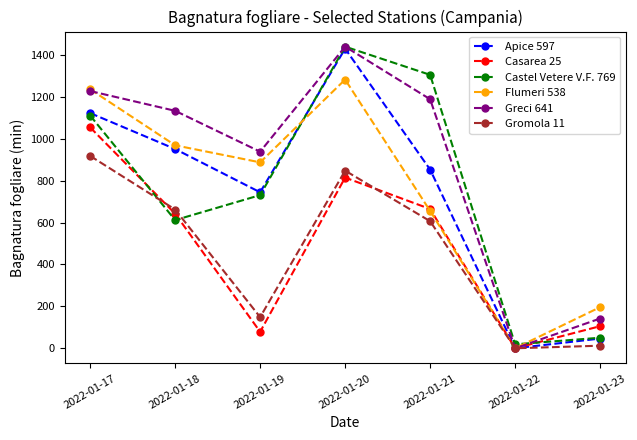

What is the value of the Castel Vetere V.F. 769 point at the 7th from the left?

50.4